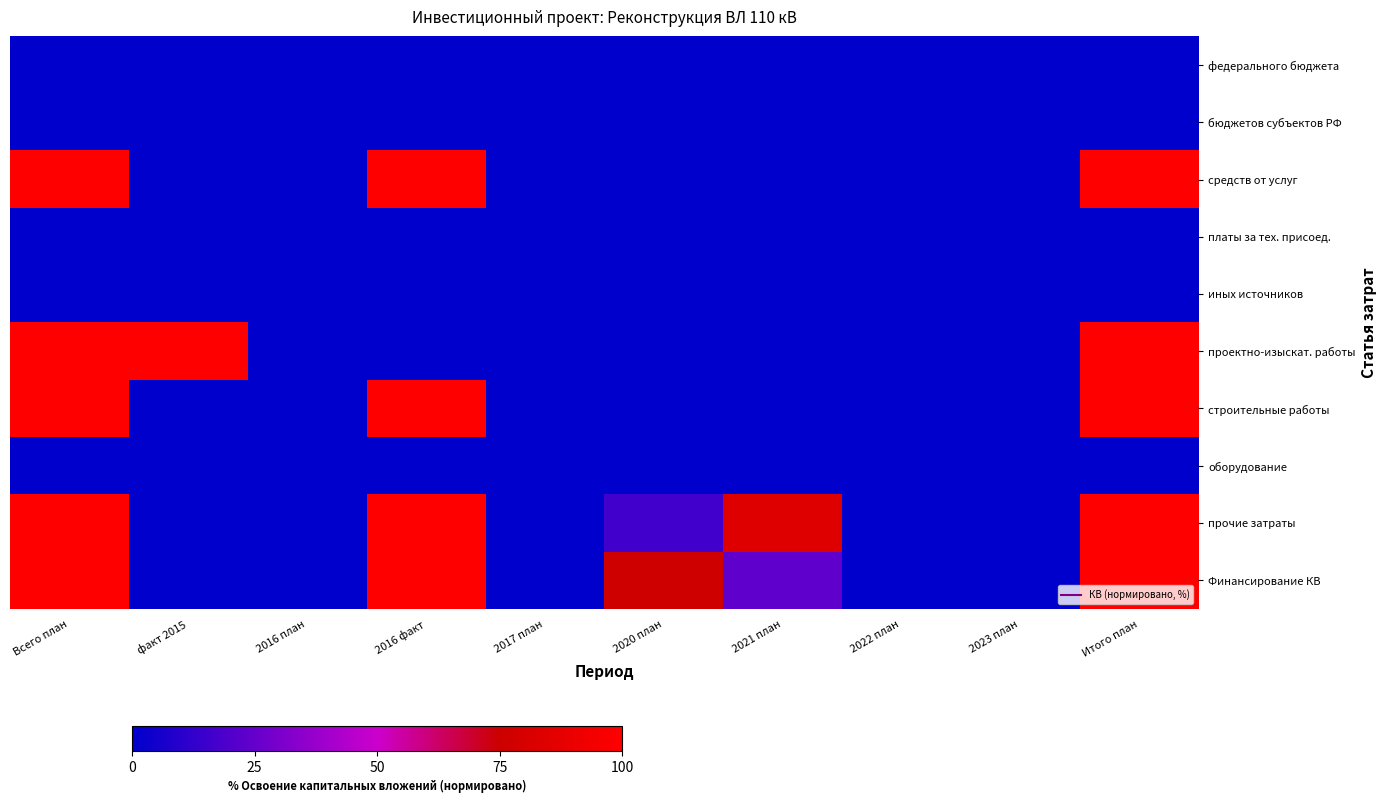

Reading left to right, extract all data points from this chart.

федерального бюджета: Всего план=0.0	факт 2015=0.0	2016 план=0.0	2016 факт=0.0	2017 план=0.0	2020 план=0.0	2021 план=0.0	2022 план=0.0	2023 план=0.0	Итого план=0.0
бюджетов субъектов РФ: Всего план=0.0	факт 2015=0.0	2016 план=0.0	2016 факт=0.0	2017 план=0.0	2020 план=0.0	2021 план=0.0	2022 план=0.0	2023 план=0.0	Итого план=0.0
средств от услуг: Всего план=100.0	факт 2015=0.0	2016 план=0.0	2016 факт=100.0	2017 план=0.0	2020 план=0.0	2021 план=0.0	2022 план=0.0	2023 план=0.0	Итого план=100.0
платы за тех. присоед.: Всего план=0.0	факт 2015=0.0	2016 план=0.0	2016 факт=0.0	2017 план=0.0	2020 план=0.0	2021 план=0.0	2022 план=0.0	2023 план=0.0	Итого план=0.0
иных источников: Всего план=0.0	факт 2015=0.0	2016 план=0.0	2016 факт=0.0	2017 план=0.0	2020 план=0.0	2021 план=0.0	2022 план=0.0	2023 план=0.0	Итого план=0.0
проектно-изыскат. работы: Всего план=100.0	факт 2015=100.0	2016 план=0.0	2016 факт=0.0	2017 план=0.0	2020 план=0.0	2021 план=0.0	2022 план=0.0	2023 план=0.0	Итого план=100.0
строительные работы: Всего план=100.0	факт 2015=0.0	2016 план=0.0	2016 факт=100.0	2017 план=0.0	2020 план=0.0	2021 план=0.0	2022 план=0.0	2023 план=0.0	Итого план=100.0
оборудование: Всего план=0.0	факт 2015=0.0	2016 план=0.0	2016 факт=0.0	2017 план=0.0	2020 план=0.0	2021 план=0.0	2022 план=0.0	2023 план=0.0	Итого план=0.0
прочие затраты: Всего план=100.0	факт 2015=0.0	2016 план=0.0	2016 факт=100.0	2017 план=0.0	2020 план=16.2	2021 план=83.8	2022 план=0.0	2023 план=0.0	Итого план=100.0
Финансирование КВ: Всего план=100.0	факт 2015=0.0	2016 план=0.0	2016 факт=100.0	2017 план=0.0	2020 план=76.6	2021 план=23.4	2022 план=0.0	2023 план=0.0	Итого план=100.0